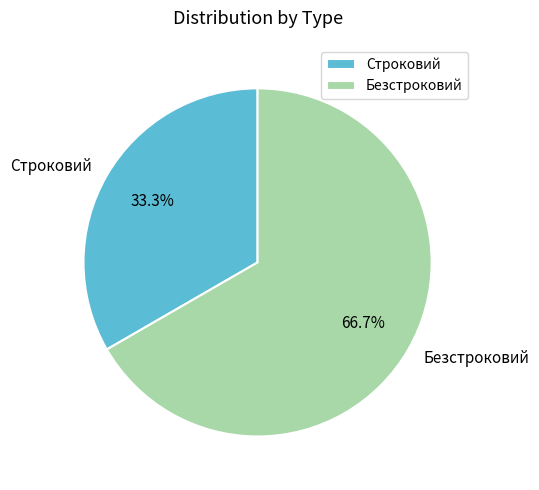

What portion of the pie excludes Строковий?

66.7%